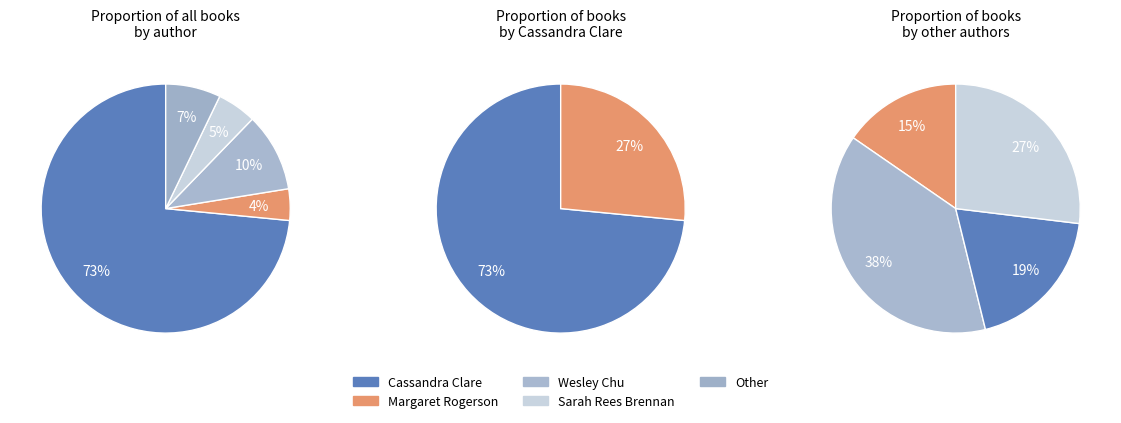

Is it true that Other is 7% of the pie?

True